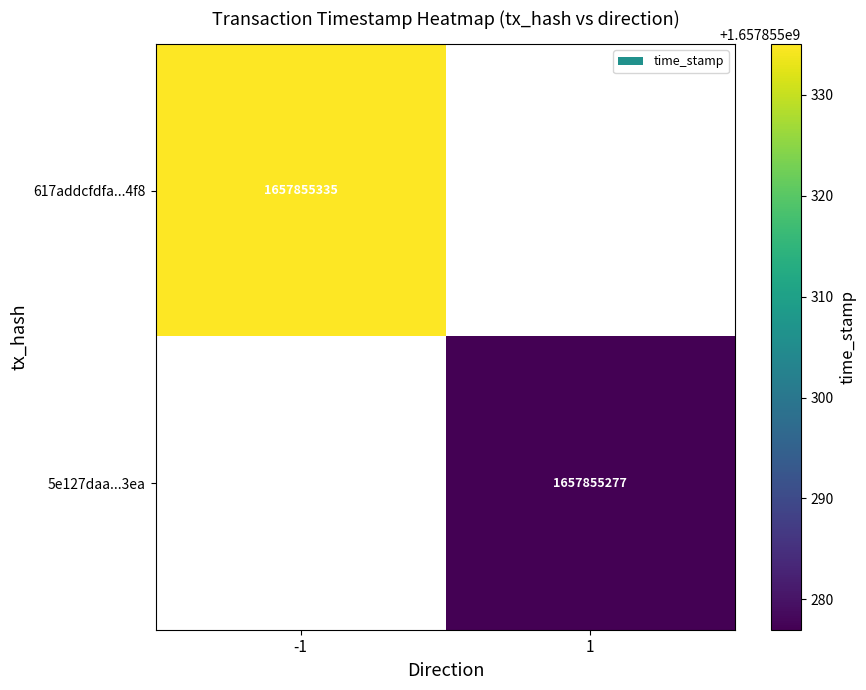

Between time_stamp and direction, which is larger?

time_stamp